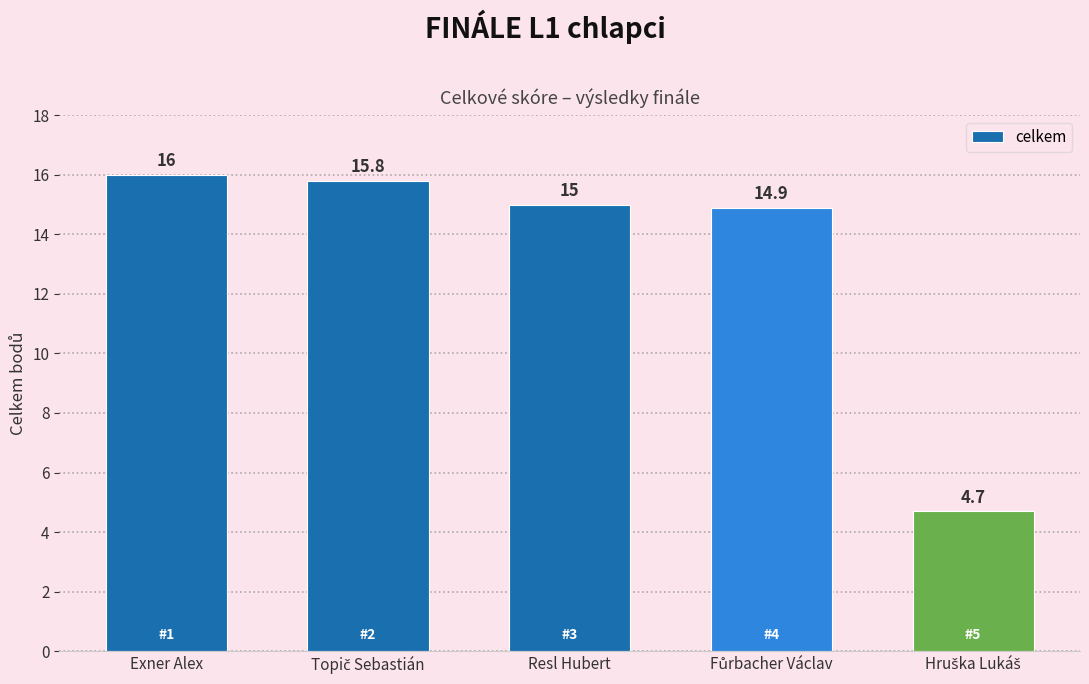

True or false: the data shows 16.0 at Exner Alex.

True